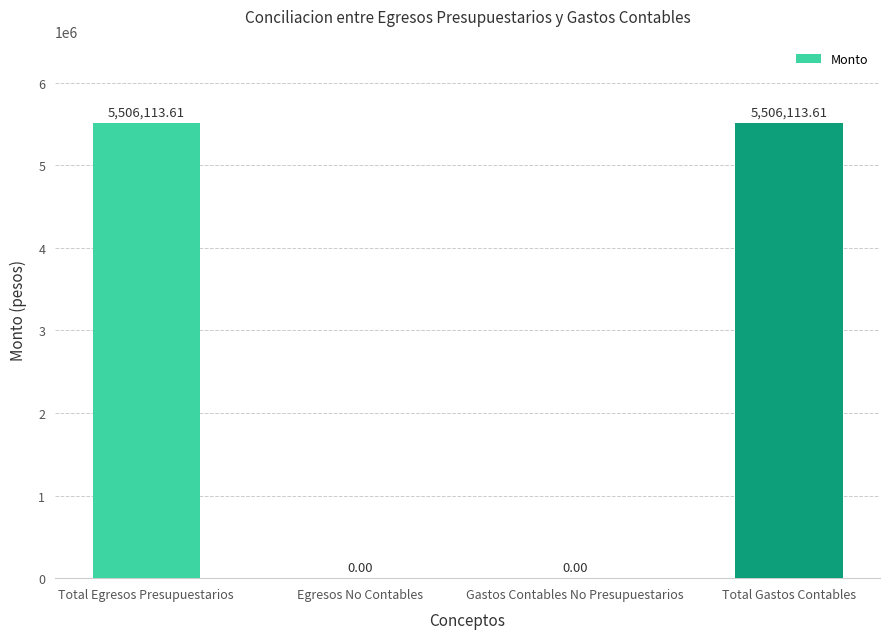

Is it true that the value at Total Gastos Contables is 8527563.8?

False